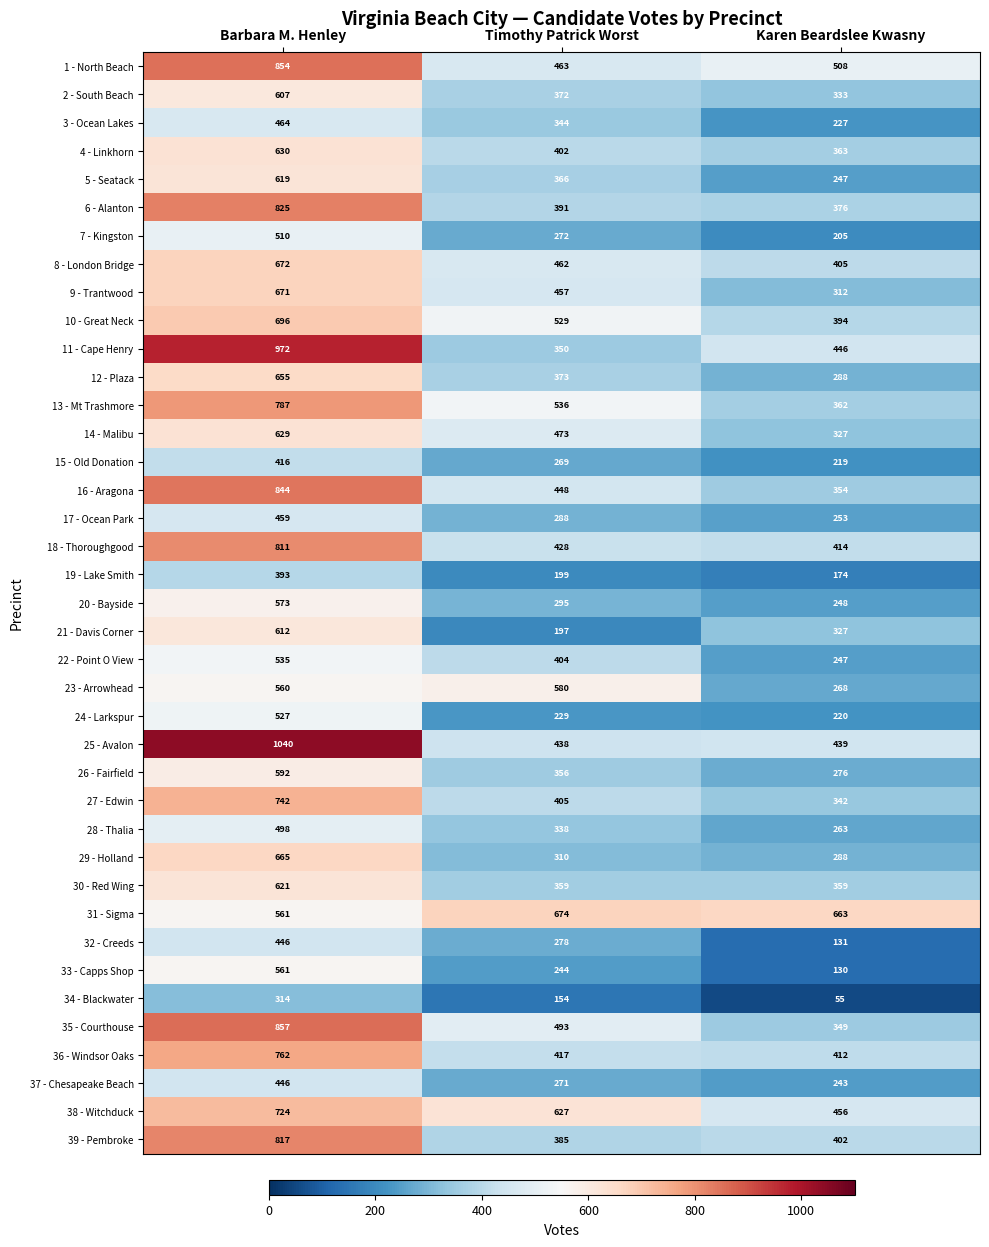

Which series has the widest spread of values?

11 - Cape Henry